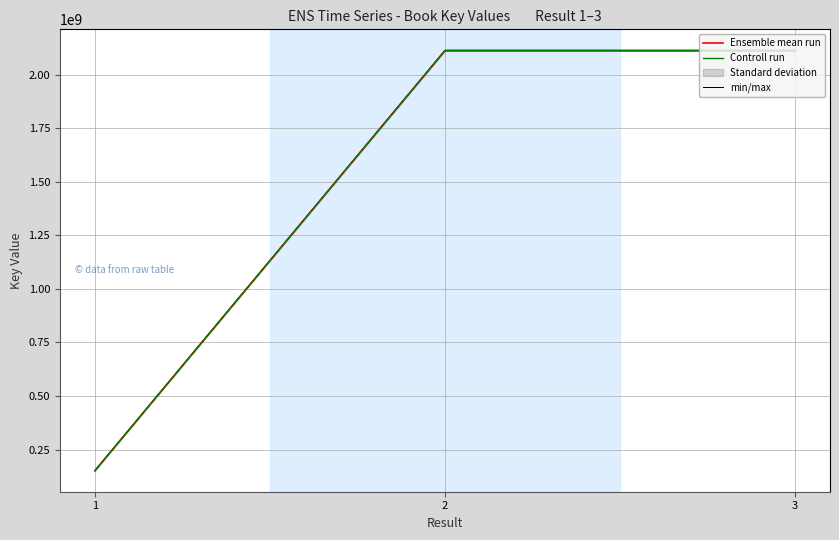

The Ensemble mean run series shows 629368901.8 at 2. True or false?

False